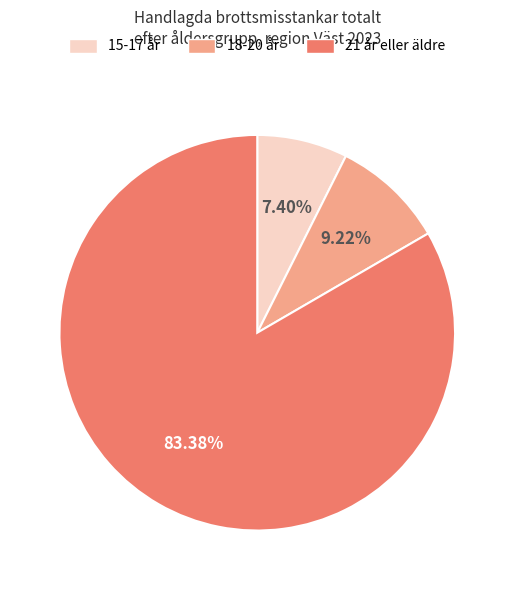

What percentage do 18-20 år and 15-17 år together represent?

16.6%